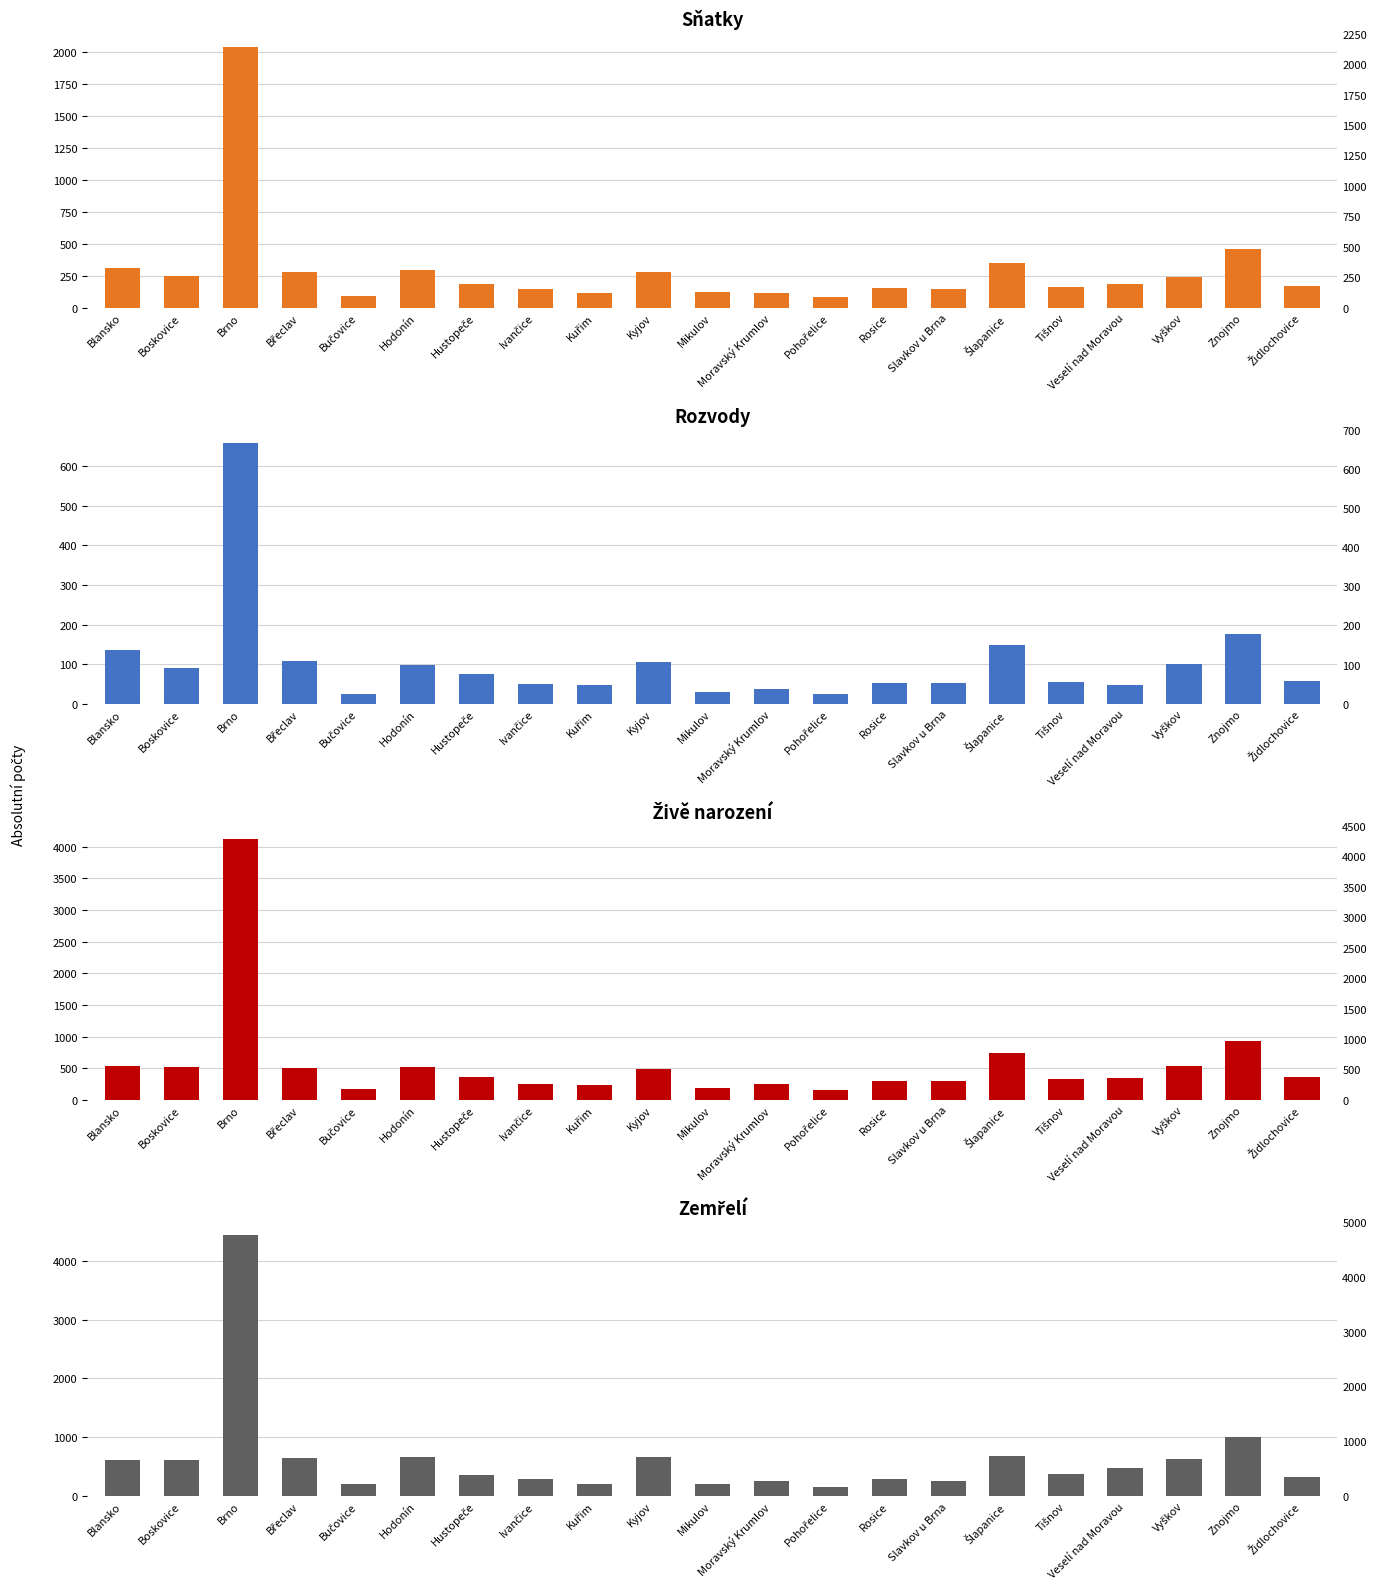

Where is Zemřelí nearest to the value 2297?

Znojmo